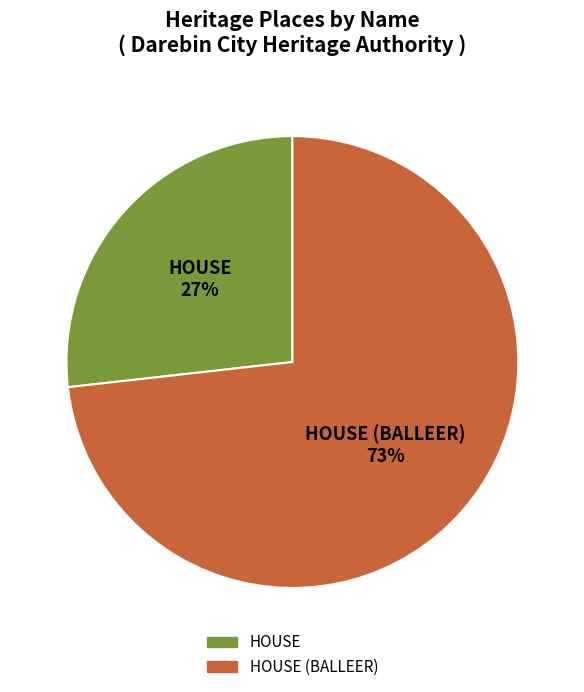

What is the smallest slice in the pie chart?

HOUSE